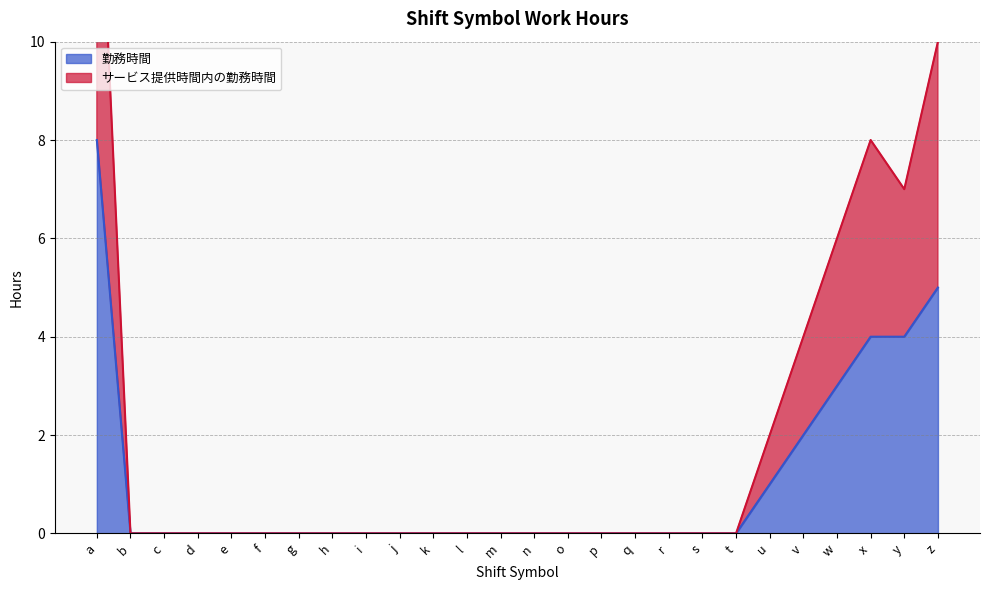

What is the value of the 勤務時間 point at the 26th from the left?

5